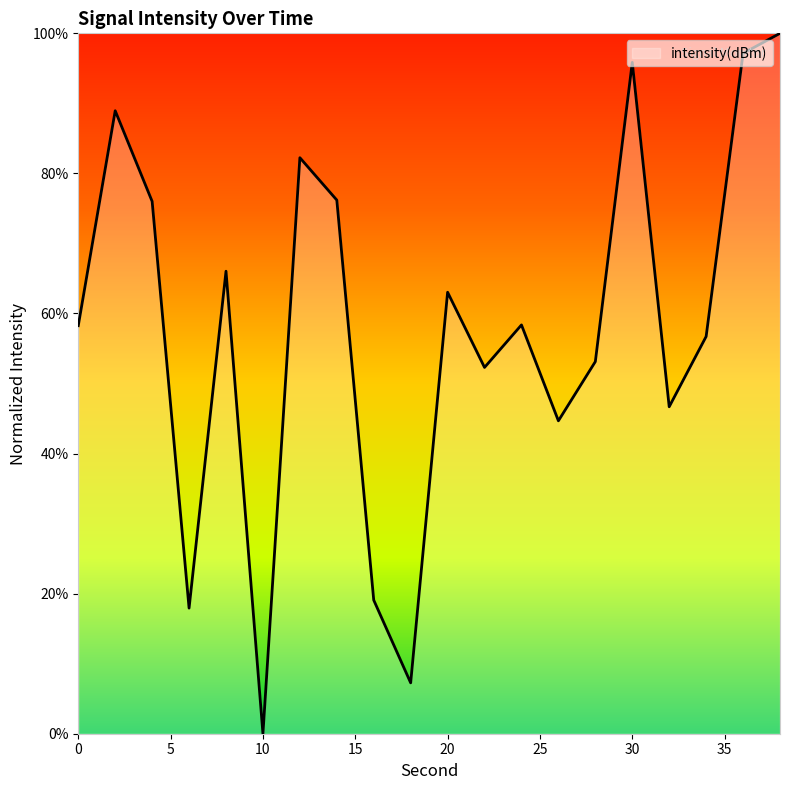

What is the greatest value displayed?

100.0